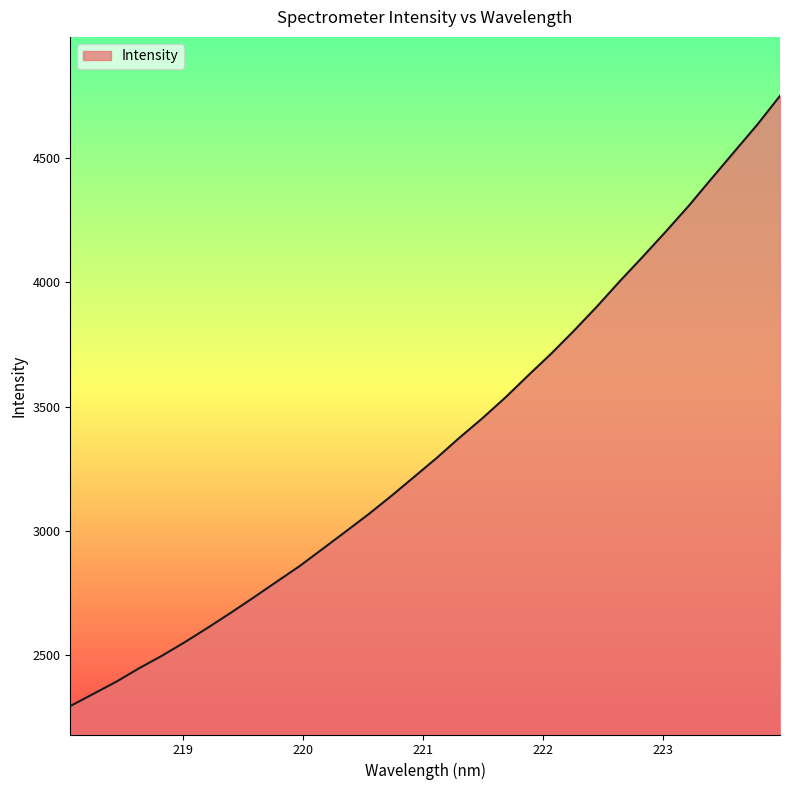

What is the maximum value shown in the chart?

4751.8